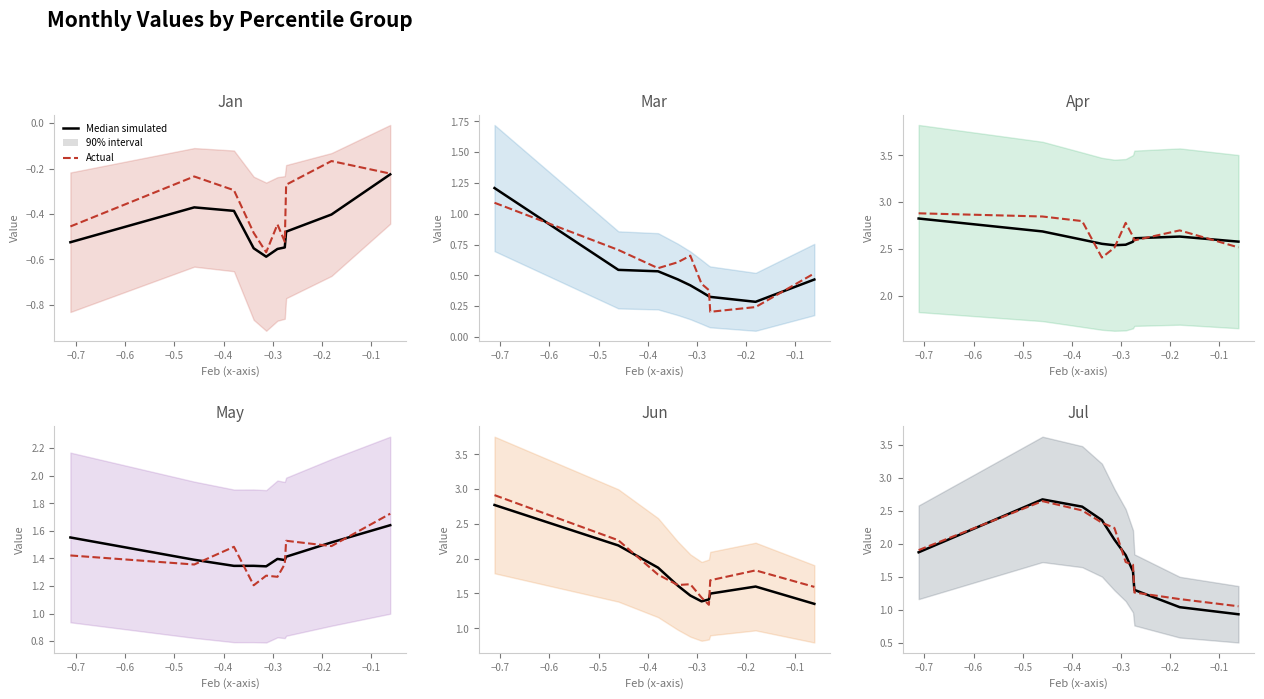

Which category has the highest value in the Median simulated series?

−0.7